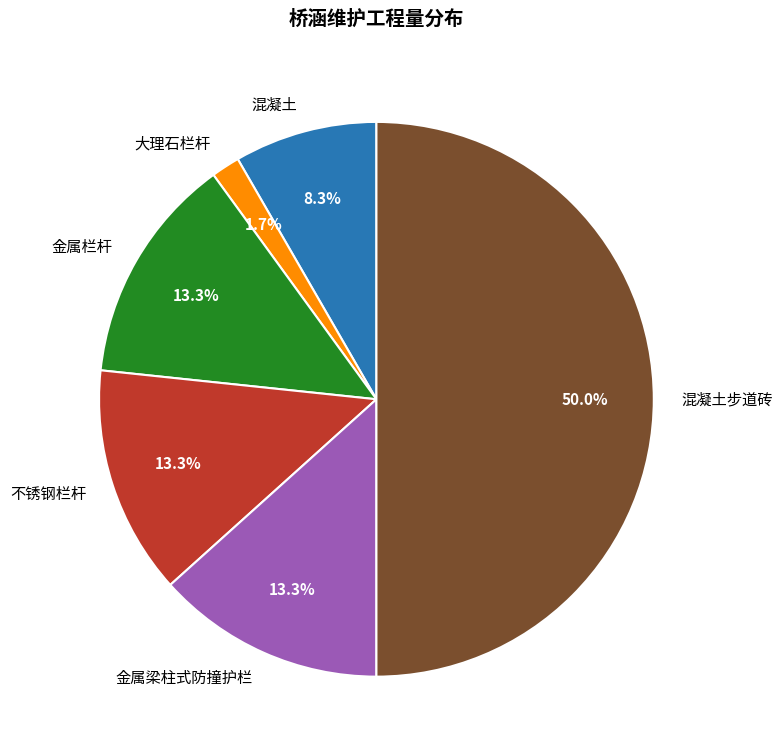

What percentage is the 混凝土 slice, to the nearest percent?

8%